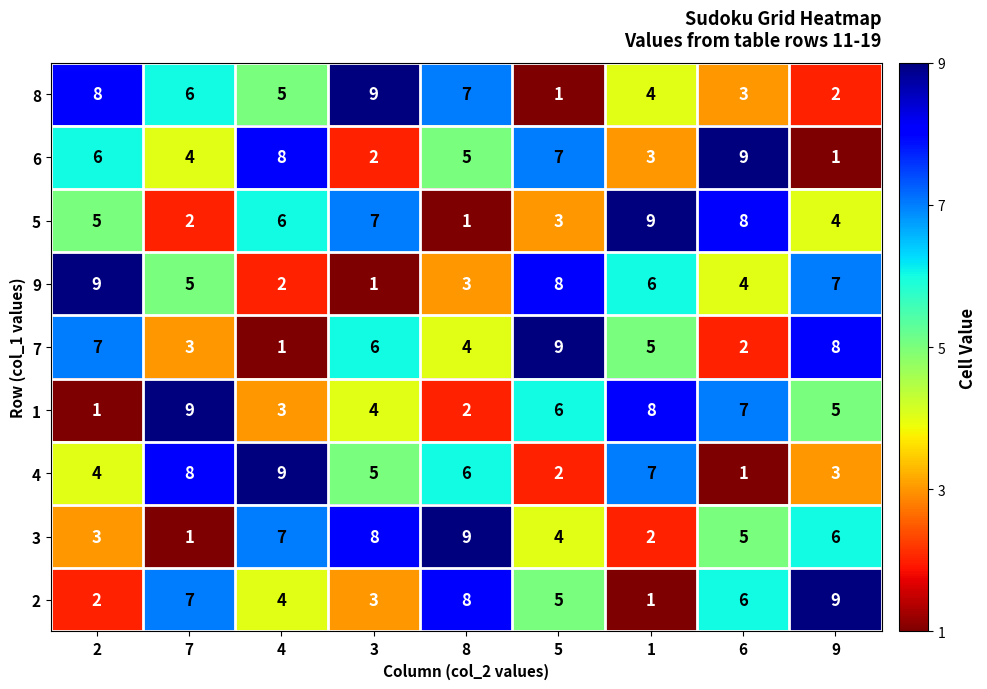

Which series changed the most between 2 and 4?

9